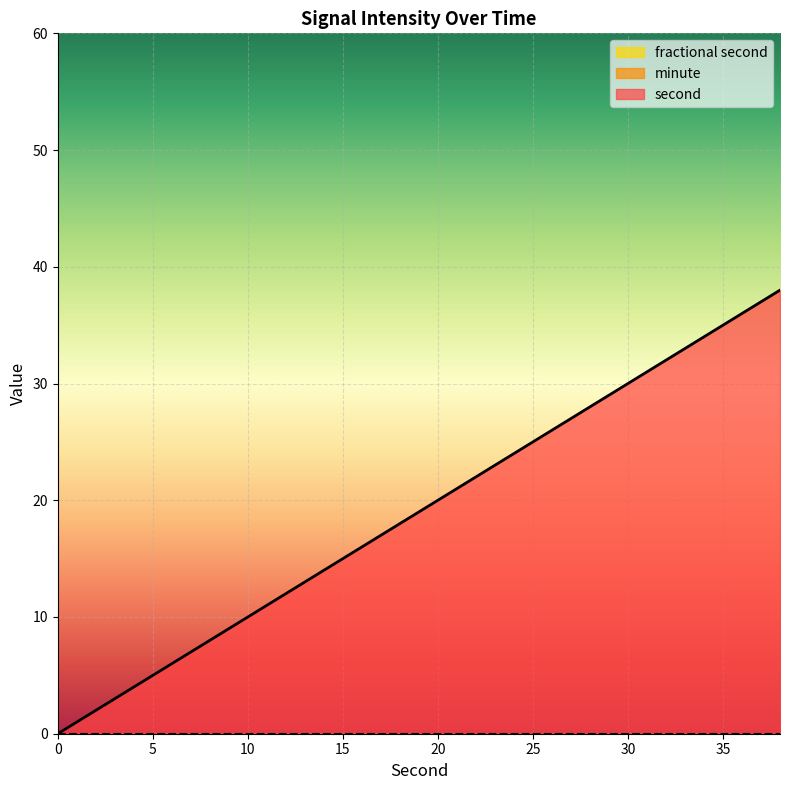

Between 10 and 2, which is larger?

10